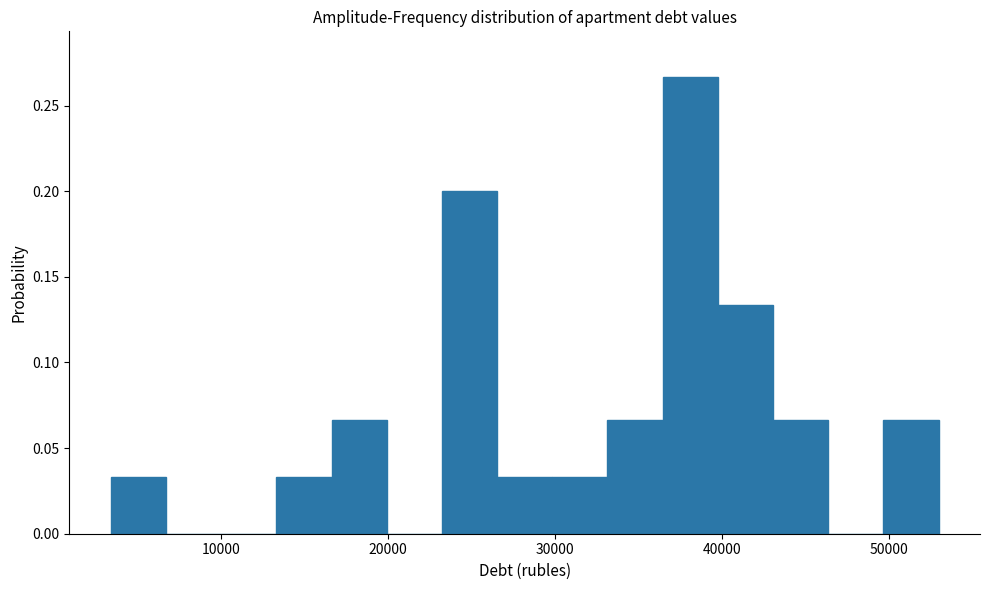

Around what value on the x-axis is the tallest bar? Give the approximate position of its centre, as read against the axis.

38000